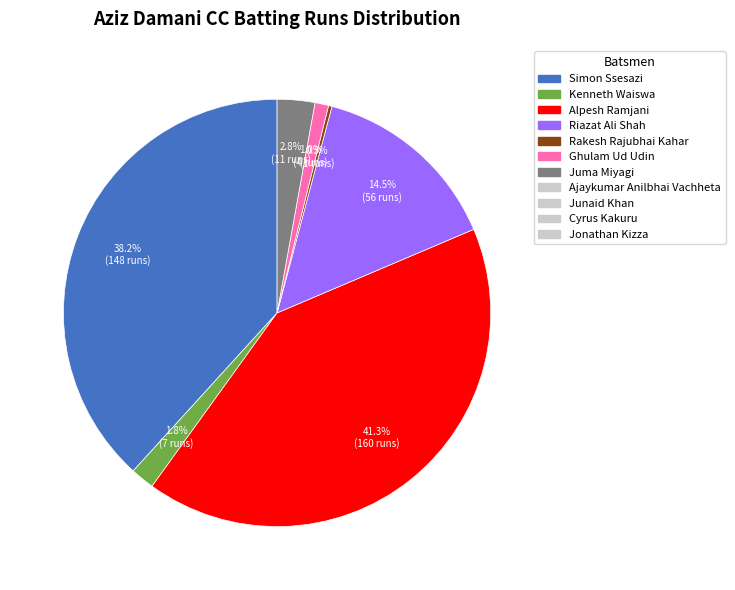

Does any single category account for the majority?

No